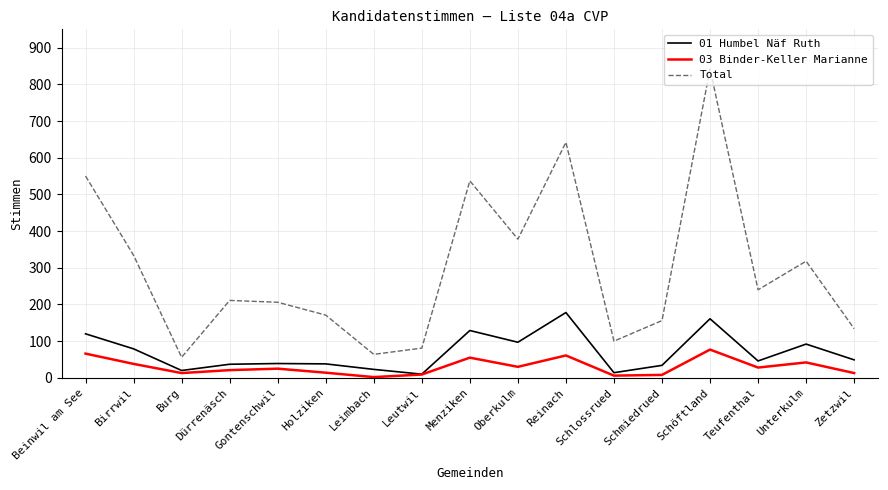

What is the sum of the 03 Binder-Keller Marianne values at Teufenthal and Schlossrued?

34